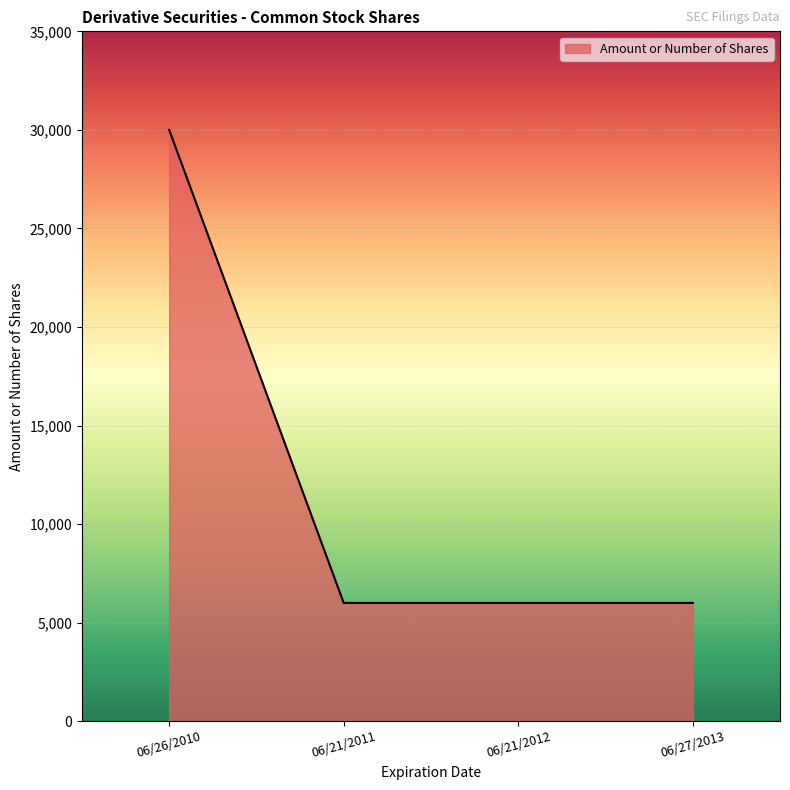

Reading left to right, list all the values displayed in this chart.

30000	6000	6000	6000